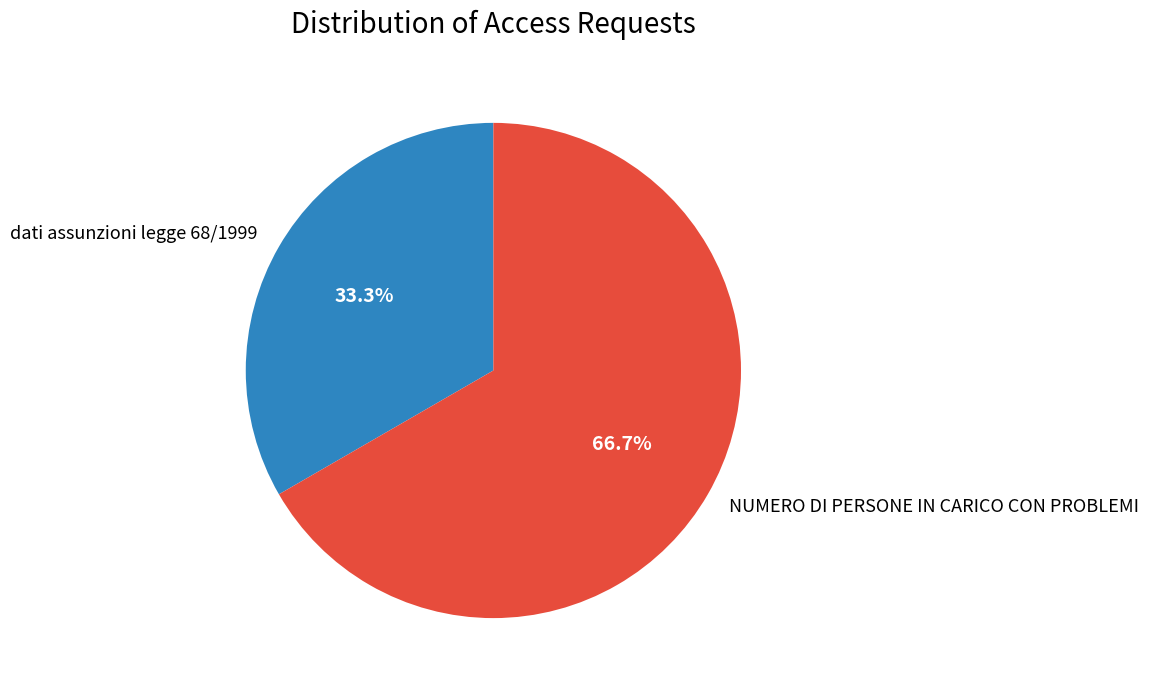

Which category has the biggest portion of the pie?

NUMERO DI PERSONE IN CARICO CON PROBLEMI